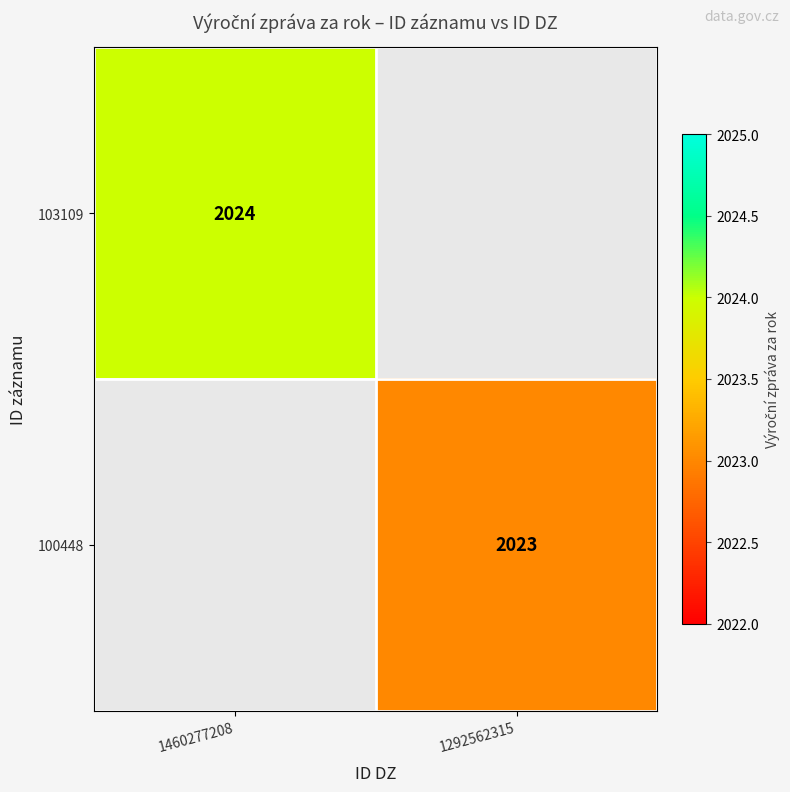

True or false: 103109 has a value of 2024 at 1460277208.

True